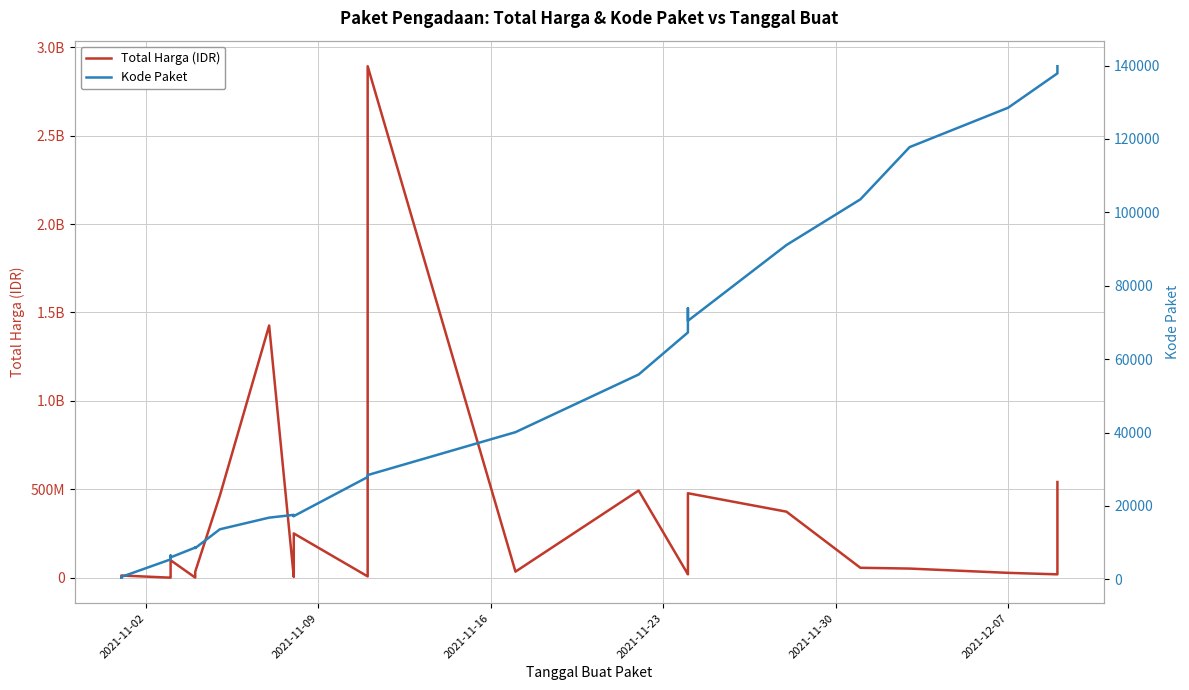

What is the difference between the maximum and minimum values in the Total Harga (IDR) series?

2892044000